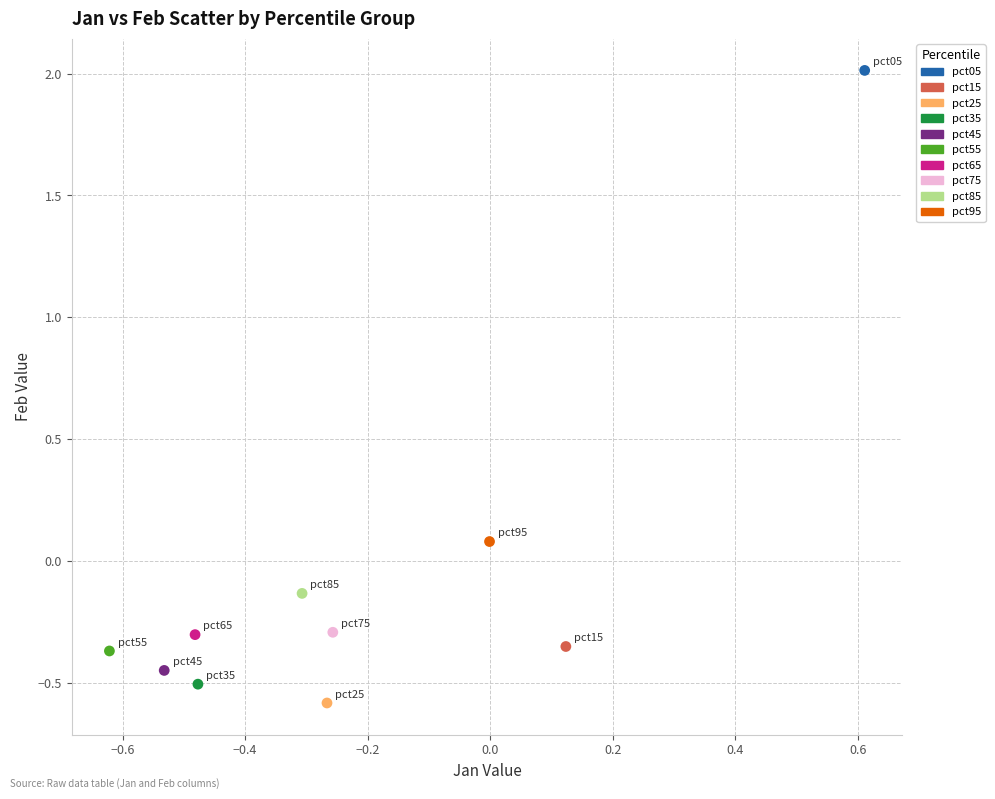

What are all the series names shown in the legend?

pct05, pct15, pct25, pct35, pct45, pct55, pct65, pct75, pct85, pct95